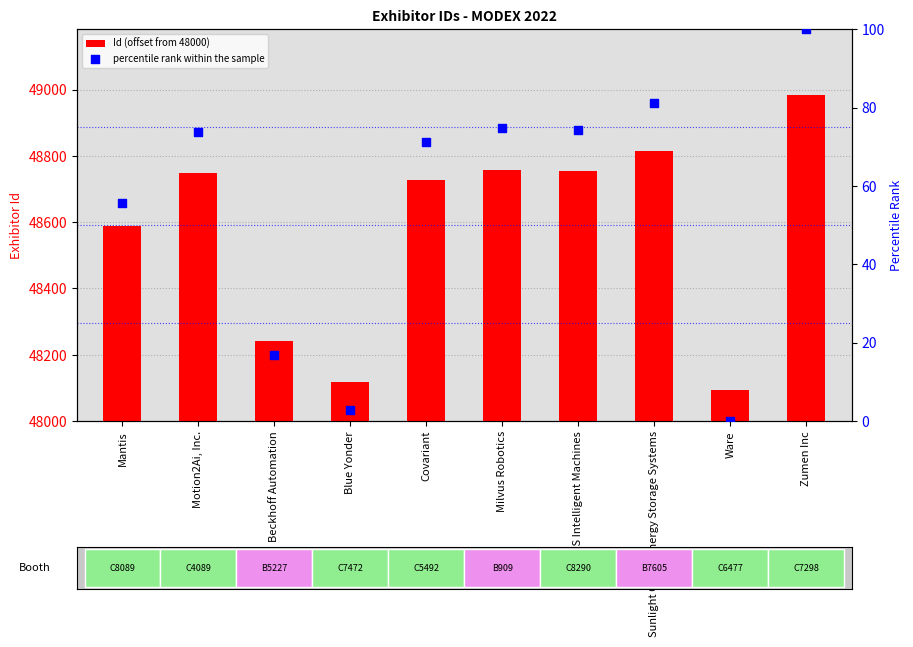

Which series has the largest Y range (max minus min)?

Id (offset from 48000)